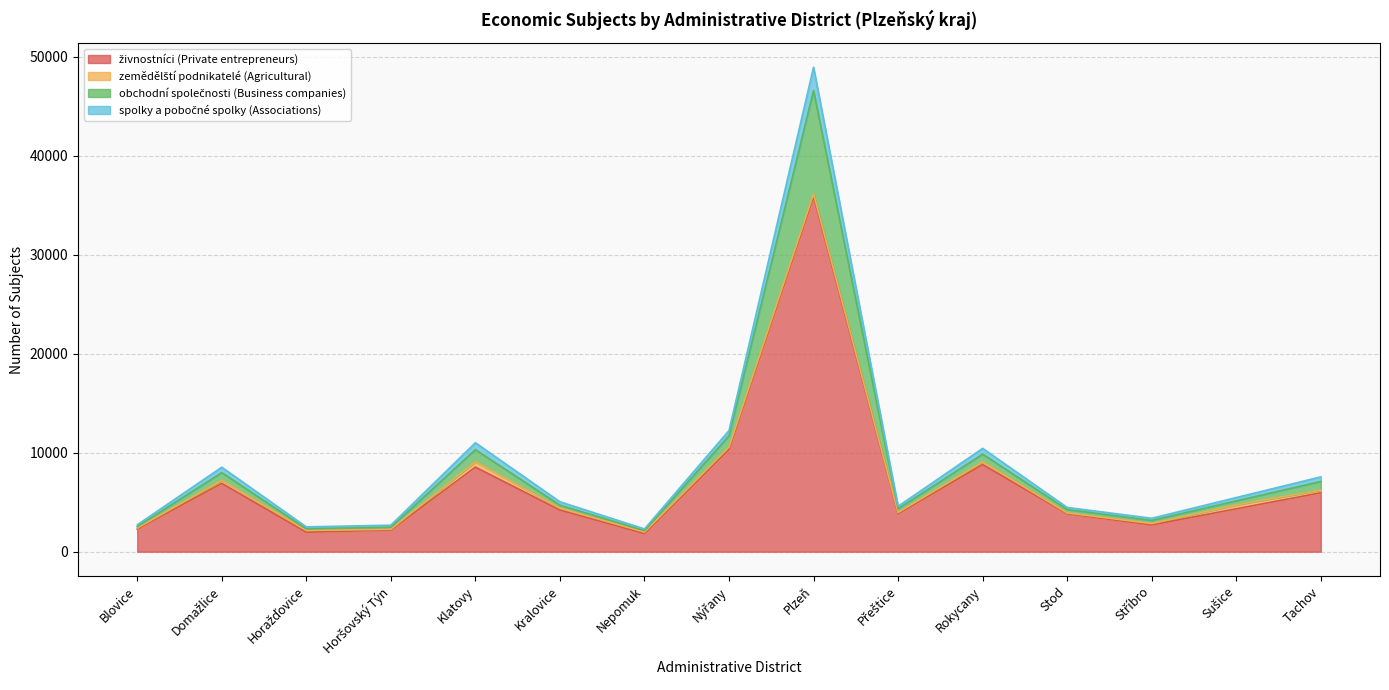

Is the value of obchodní společnosti (Business companies) at Klatovy greater than the value of spolky a pobočné spolky (Associations) at Blovice?

Yes